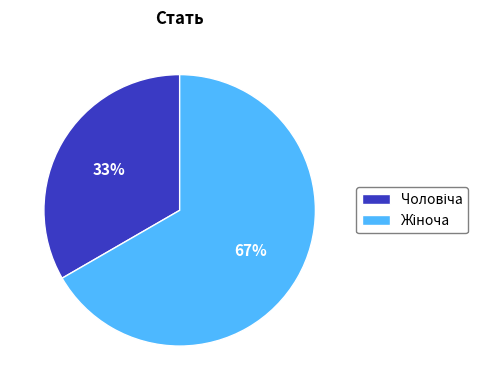

To the nearest percent, what is the average slice percentage?

50%